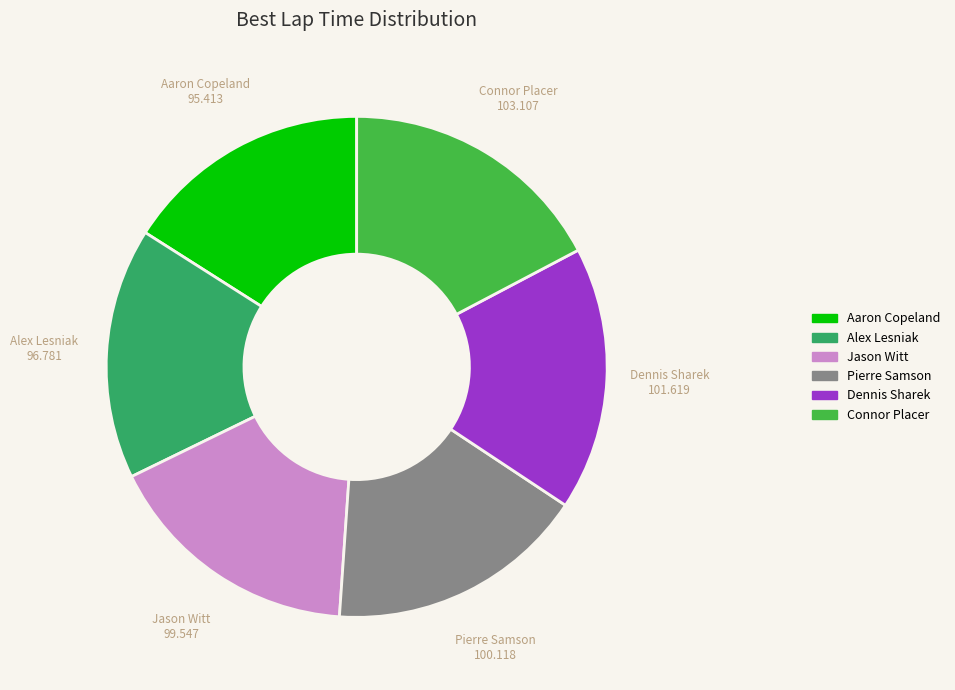

Approximately how many times larger is the value at Alex Lesniak compared to Dennis Sharek?

1.0